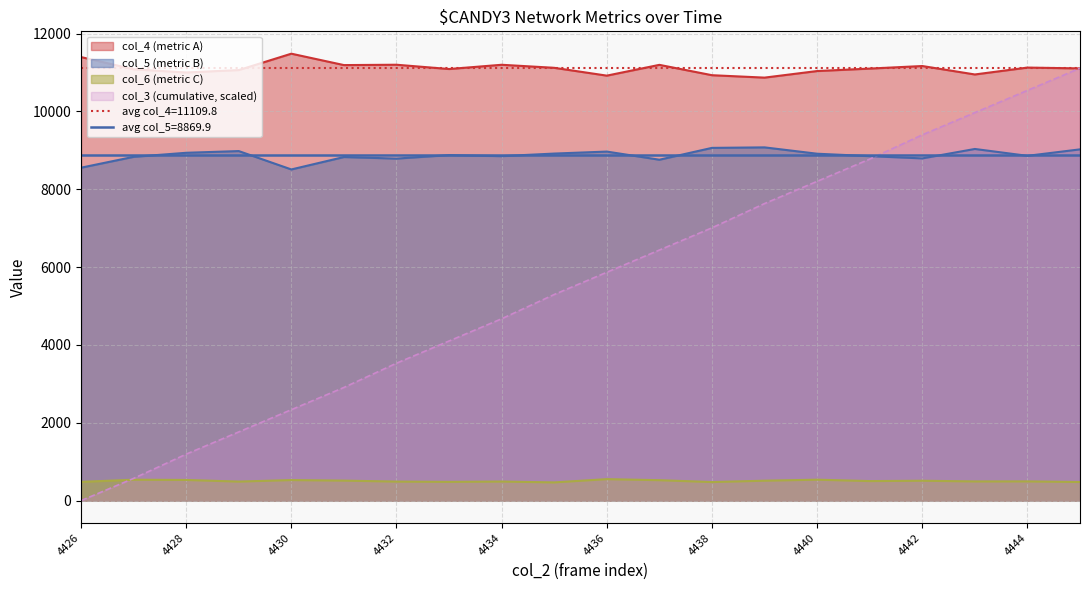

What is the approximate value of col_5 at 4435?

8916.0